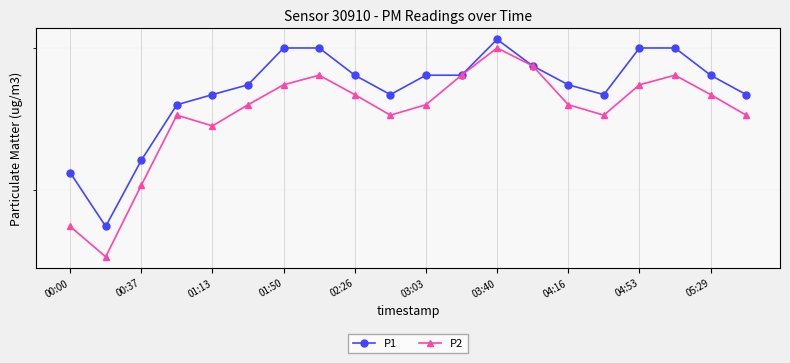

What is the difference between the second highest and minimum values in the P1 series?

12.0